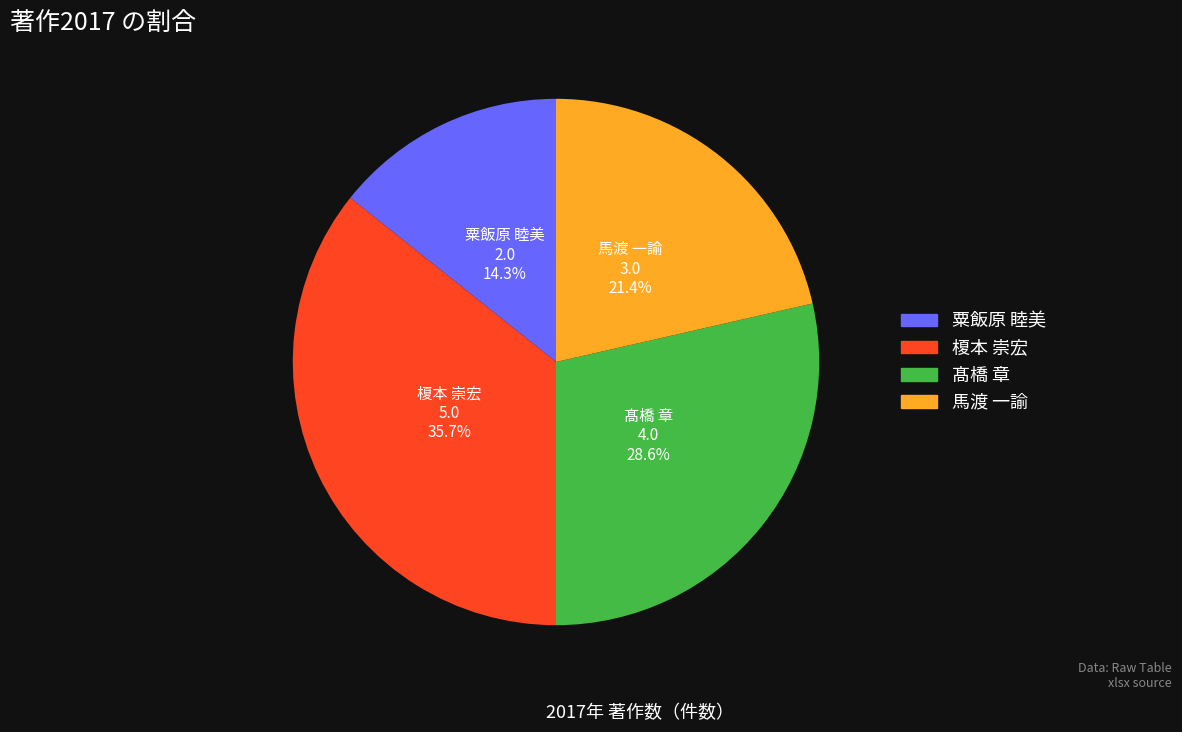

How many slices are in this pie chart?

4